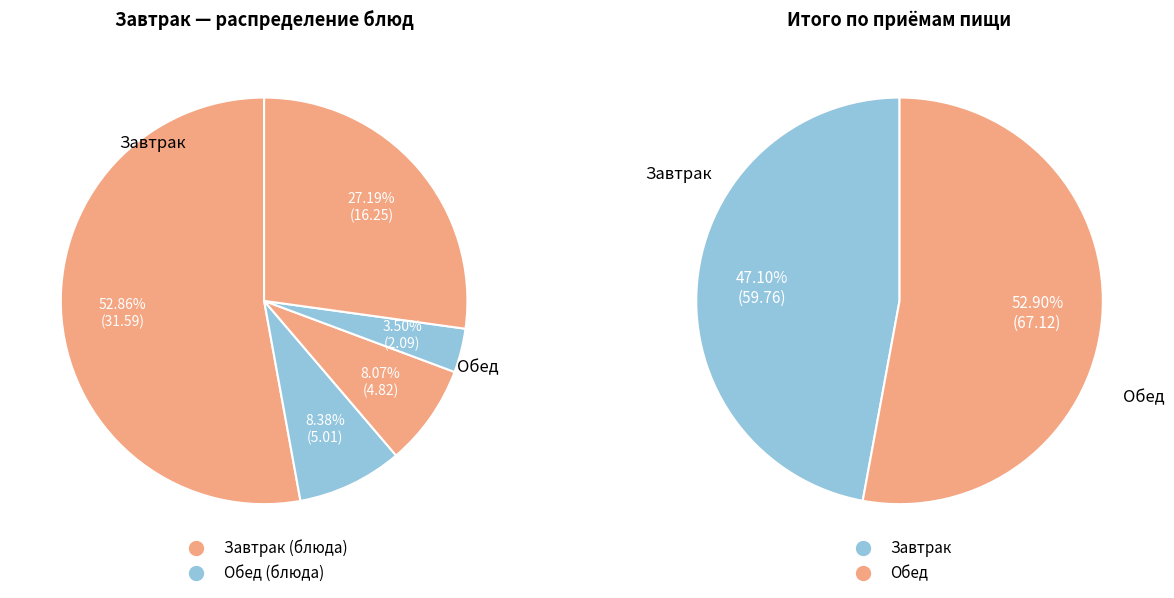

Rank the series by their maximum value, from lowest to highest.

Завтрак, Обед